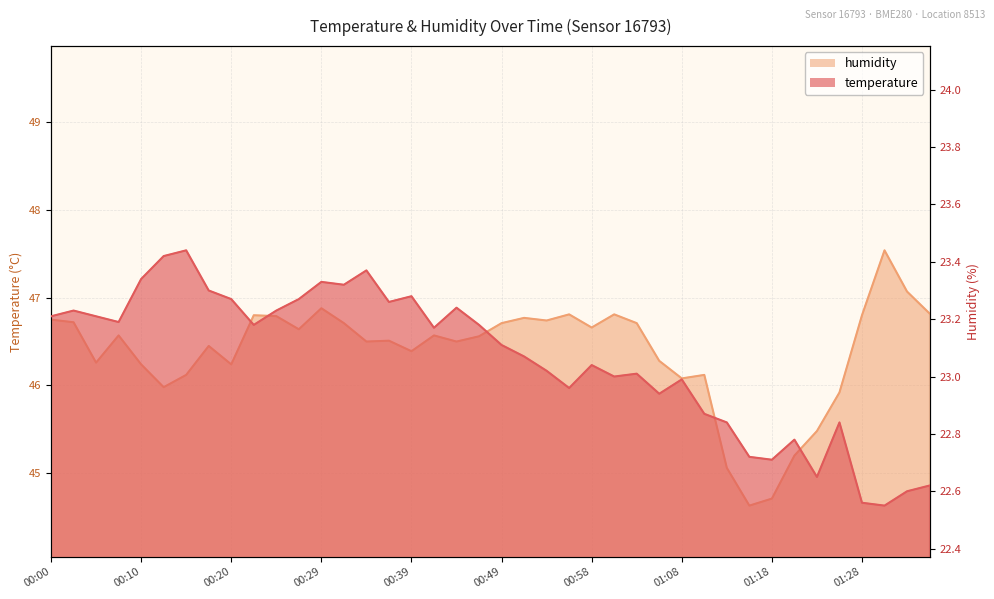

What is the label of the 19th point from the left?

00:44